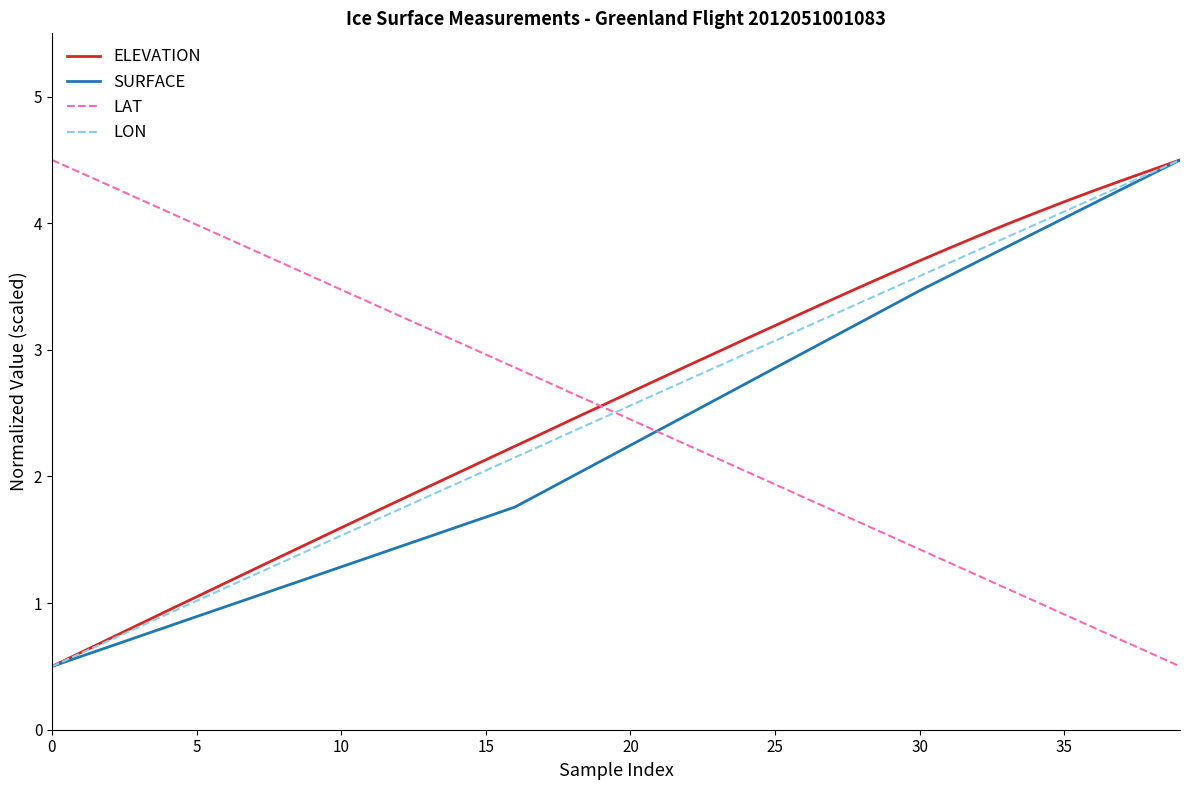

How many values in the ELEVATION series exceed 2?

26